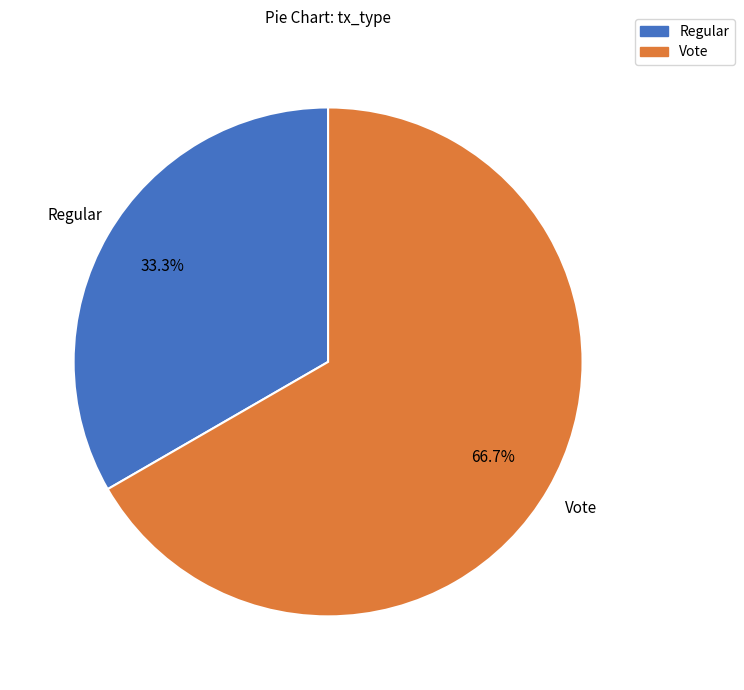

Rank the categories by value from highest to lowest.

Vote, Regular